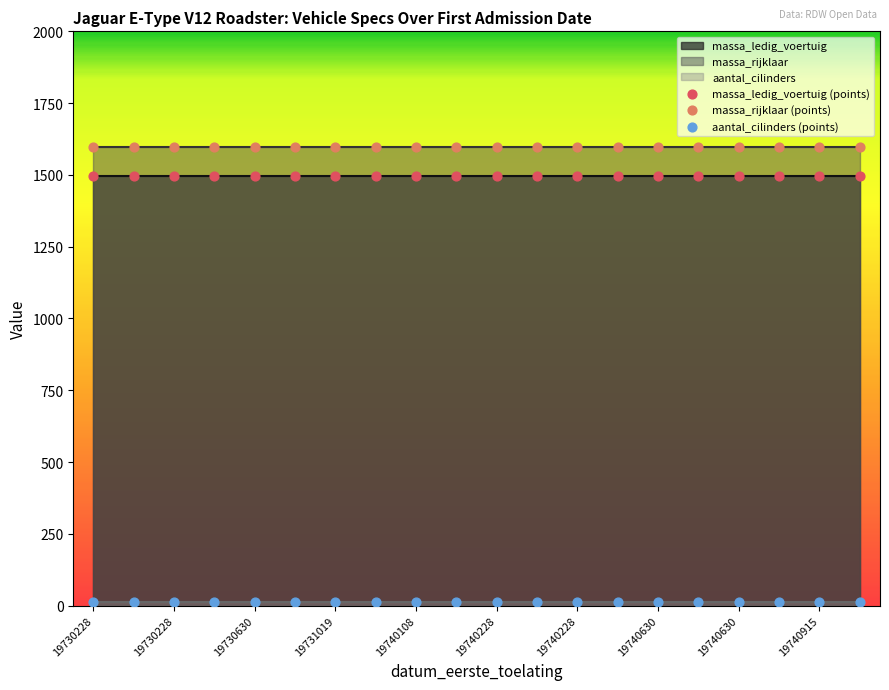

Which series contains the highest Y value?

massa_rijklaar (points)